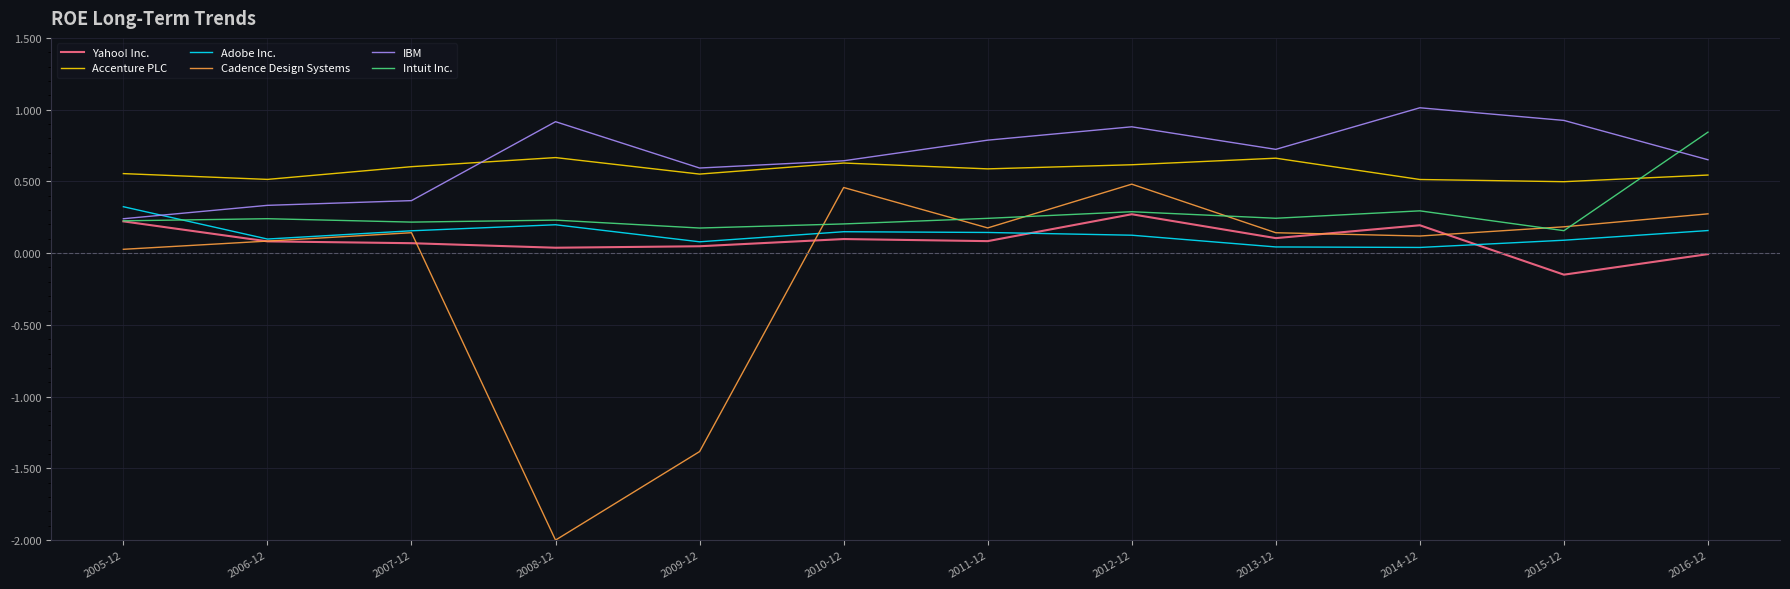

True or false: Accenture PLC and Yahoo! Inc. cross at least once.

False